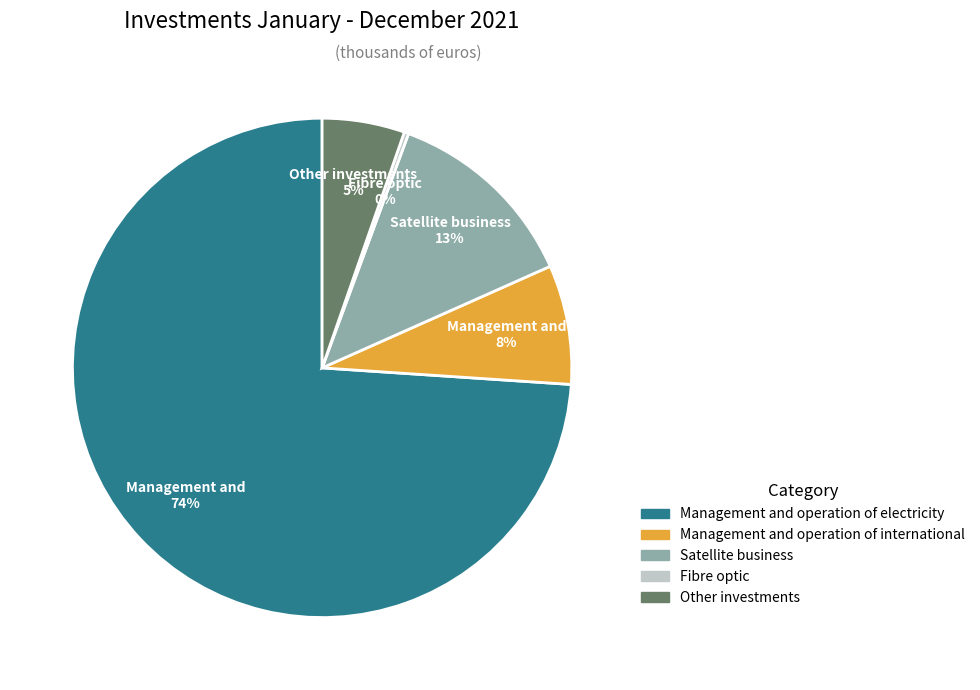

What percentage is the Management and operation of international slice, to the nearest percent?

8%